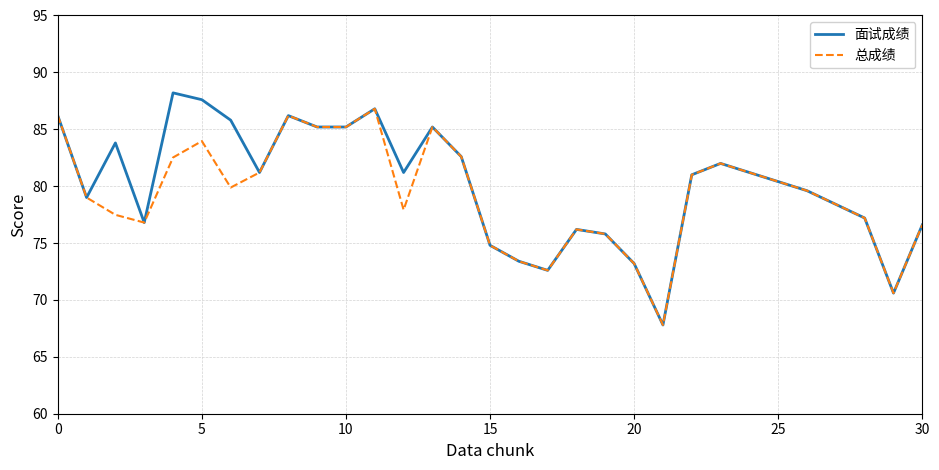

Which series has the largest range (max minus min)?

面试成绩